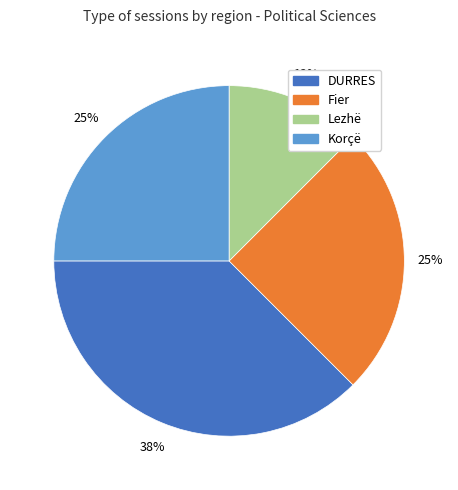

Count the number of slices in the pie.

4